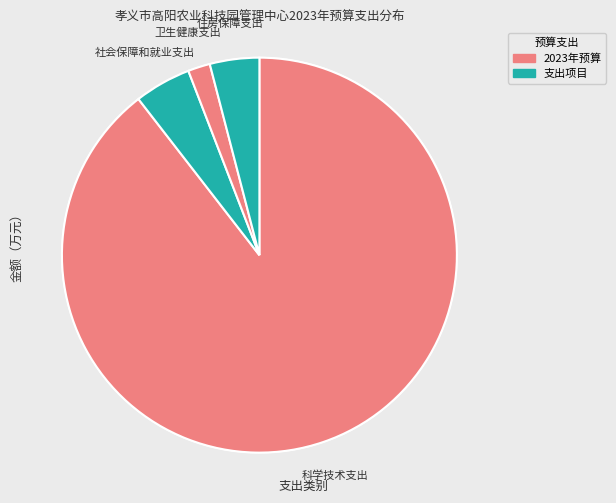

Which category accounts for the majority?

科学技术支出